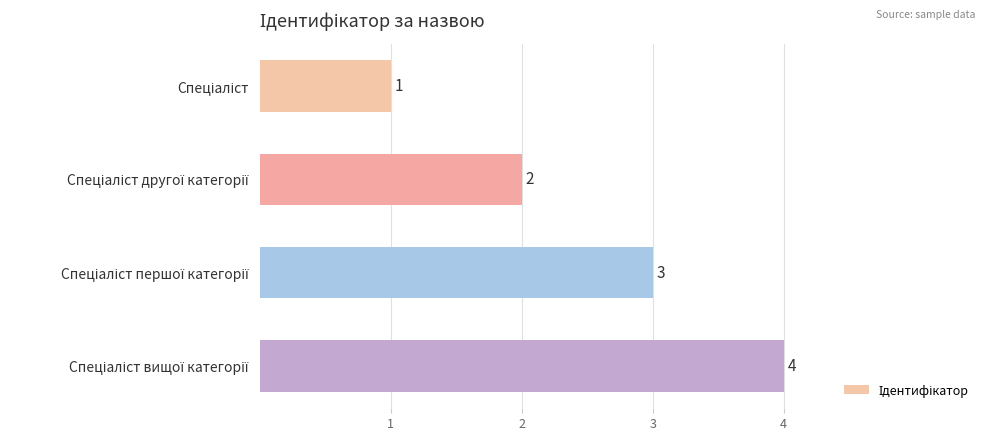

What is the greatest value displayed?

4